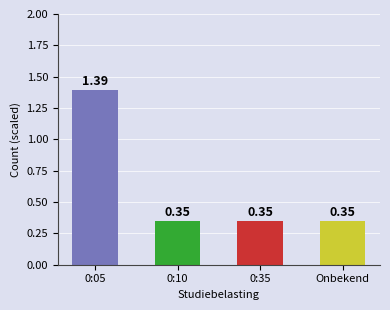

What is the sum of all values?

2.4